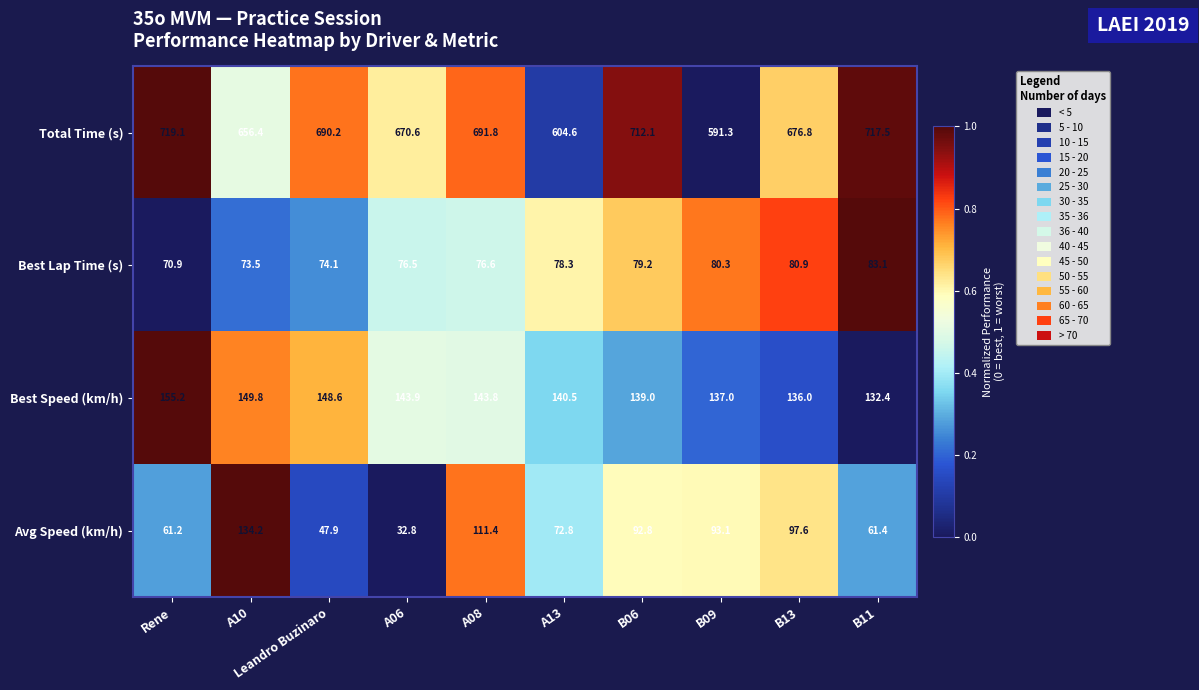

The Avg Speed (km/h) series shows 92.8 at B06. True or false?

True